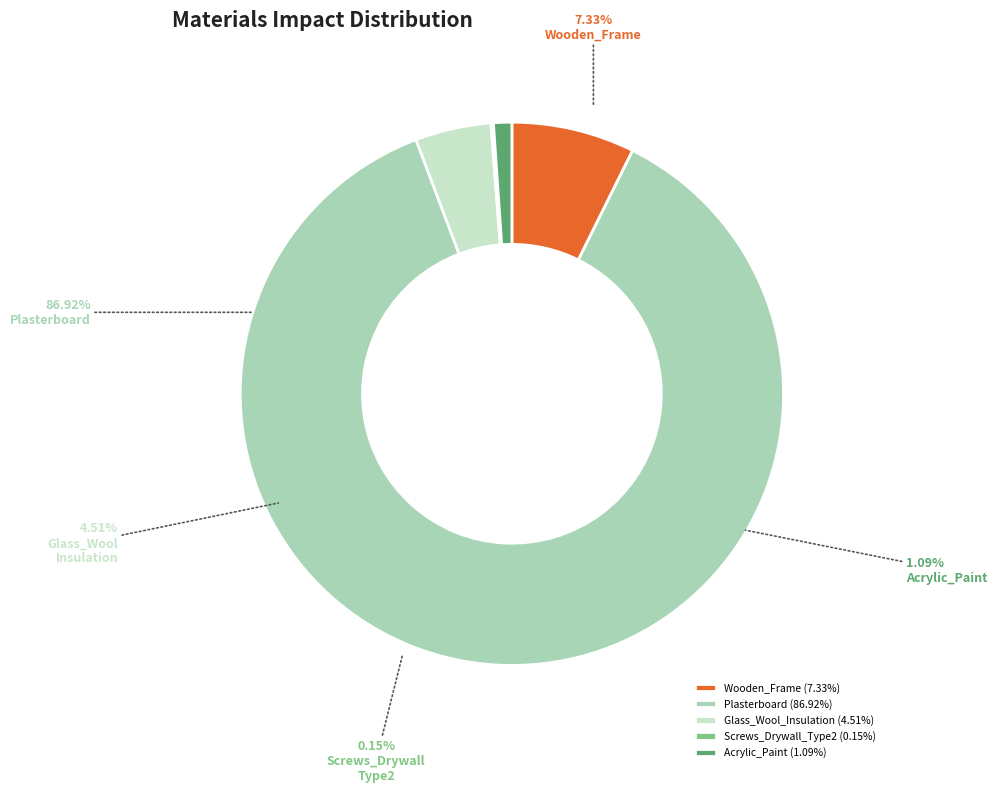

What portion of the pie excludes Wooden_Frame?

92.7%